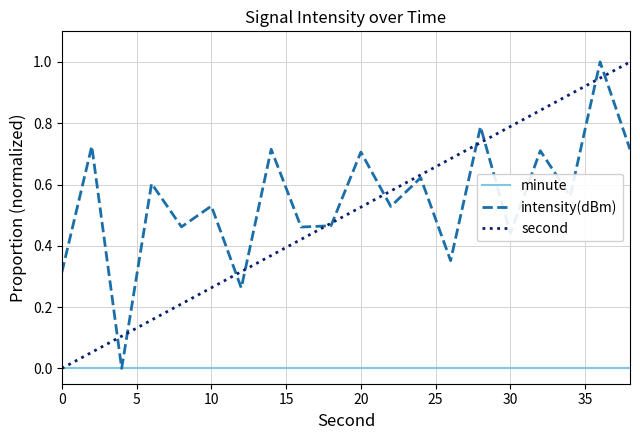

What is the maximum value shown in the chart?

1.0